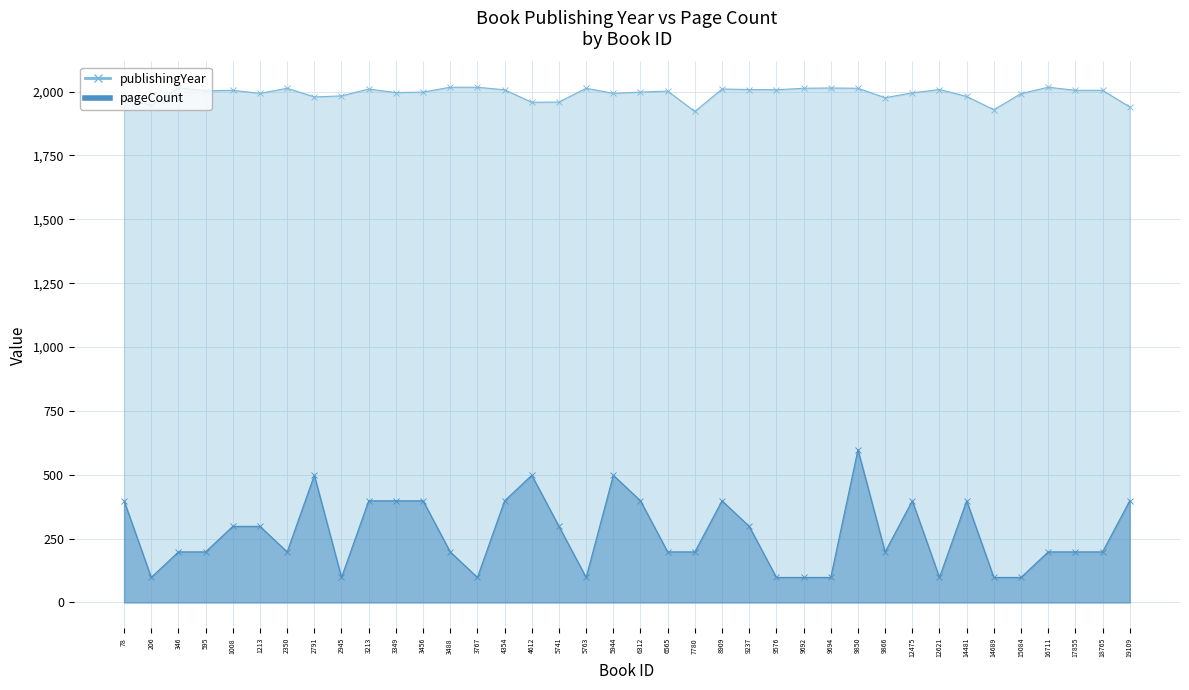

Is it true that pageCount equals 398 at 3349?

True